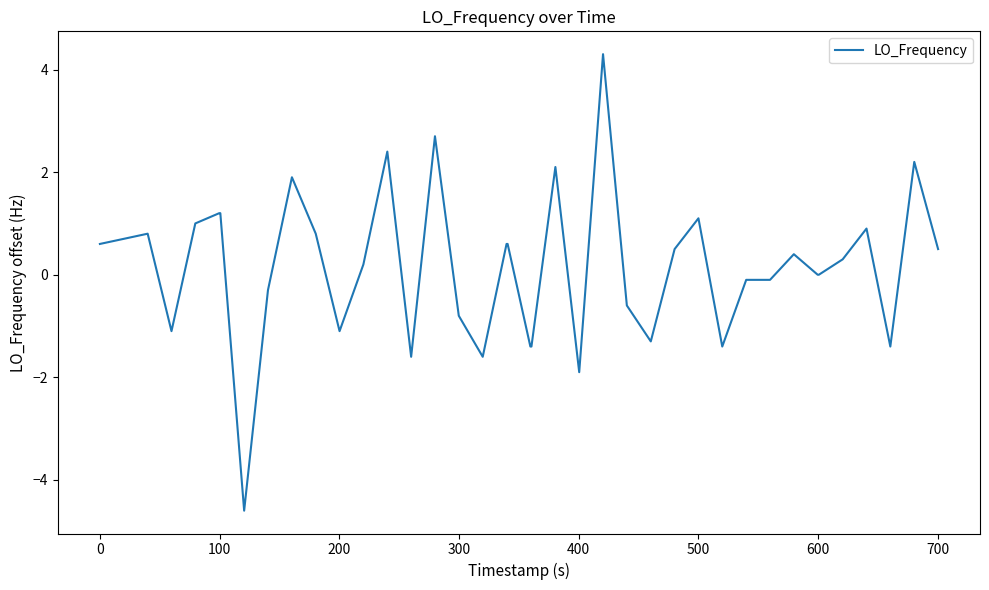

Reading right to left, transcribe all the data shown in this chart.

0.5	2.2	-1.4	0.9	0.3	0.0	0.0	0.4	-0.1	-0.1	-1.4	1.1	0.5	-1.3	-0.6	4.3	-1.9	2.1	-1.4	-1.4	0.6	0.6	-1.6	-0.8	2.7	-1.6	2.4	0.2	-1.1	0.8	1.9	-0.3	-4.6	1.2	1.2	1.0	-1.1	0.8	0.7	0.6